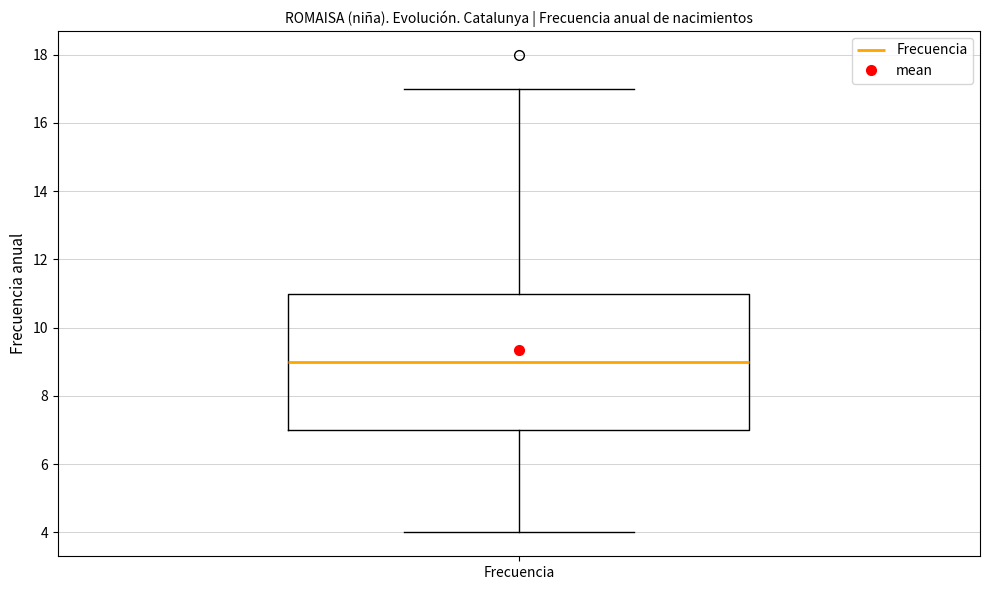

Where is the lower edge of the box for Frecuencia on the y-axis? The values are not printed on the chart, so give them approximately, as read against the axis.

7